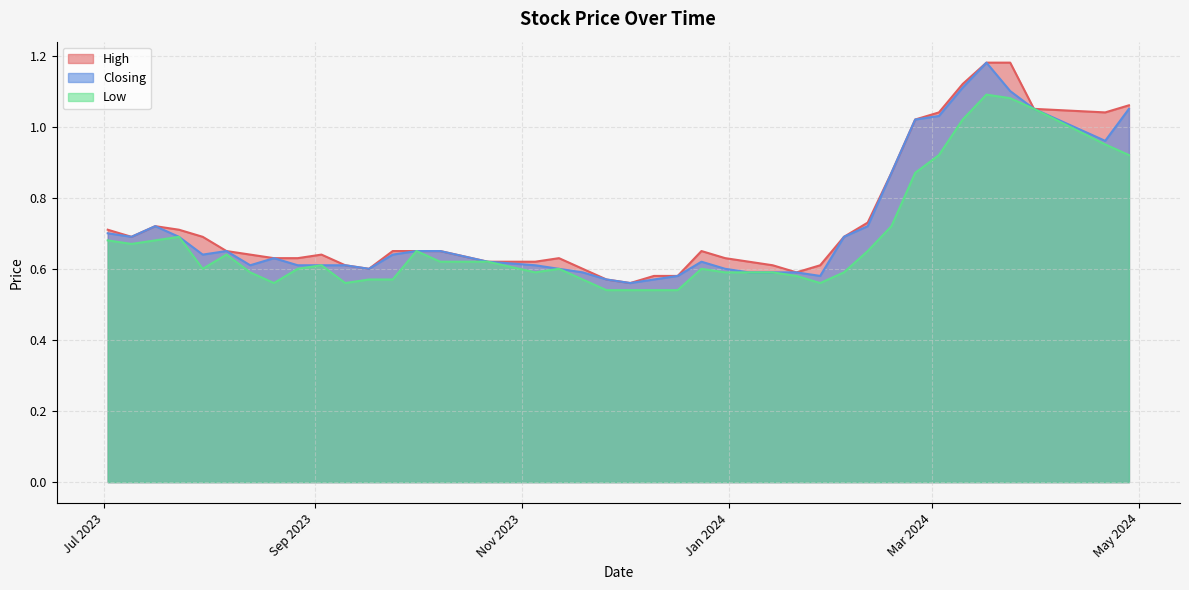

How many lines are shown in the chart?

3